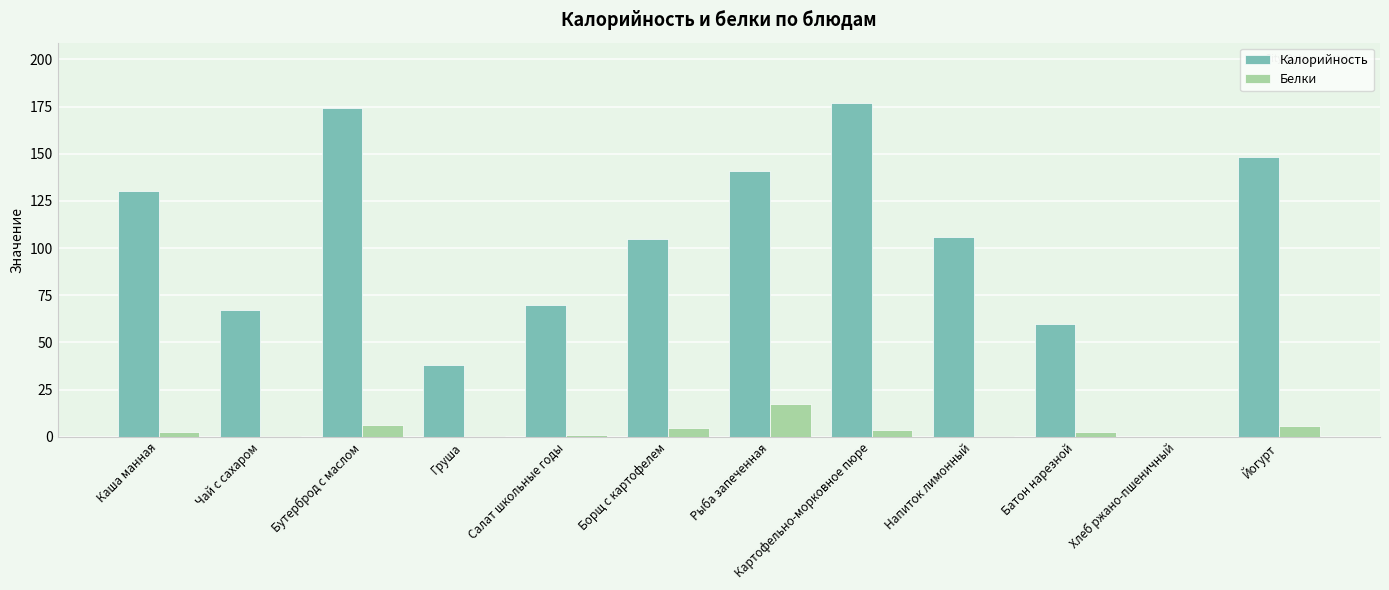

Which series has the largest total across all categories?

Калорийность